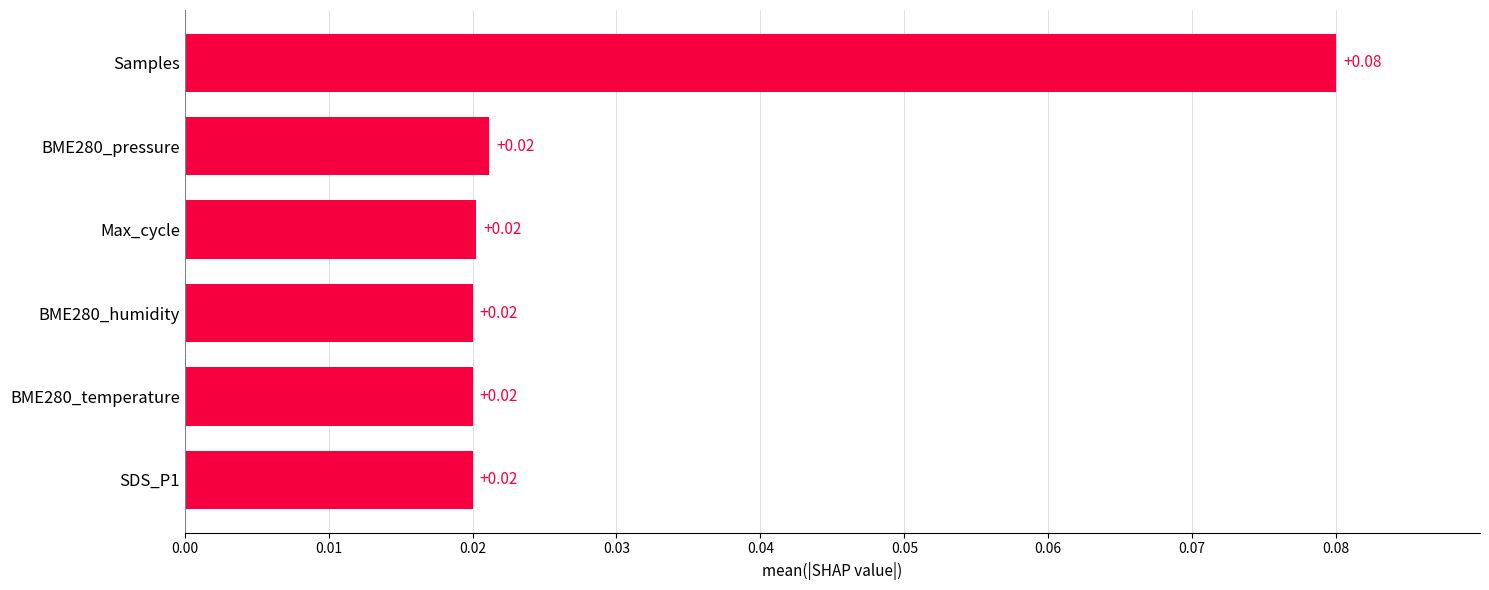

Count the number of categories in the chart.

6